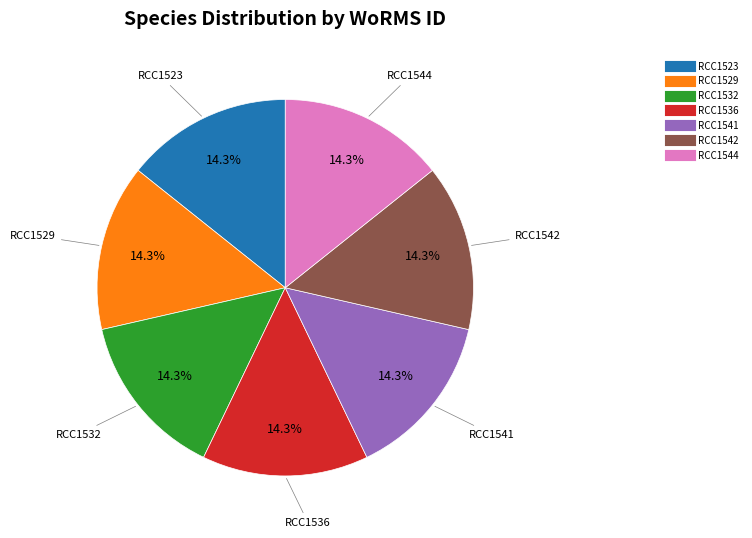

Is there a majority slice in this chart?

No